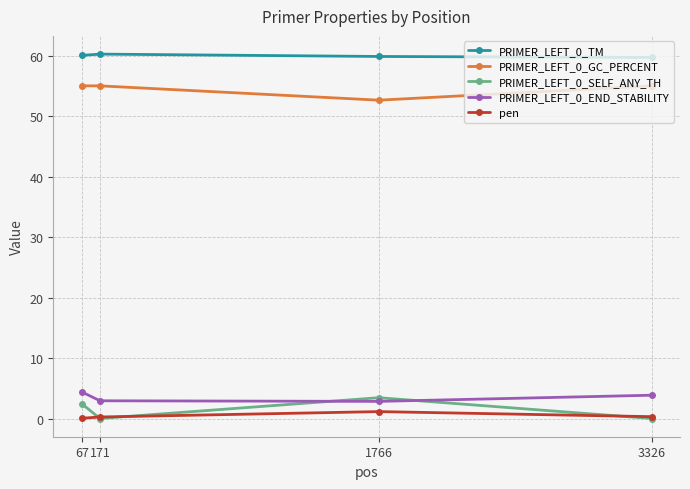

What is the sum of all PRIMER_LEFT_0_END_STABILITY values?

14.0